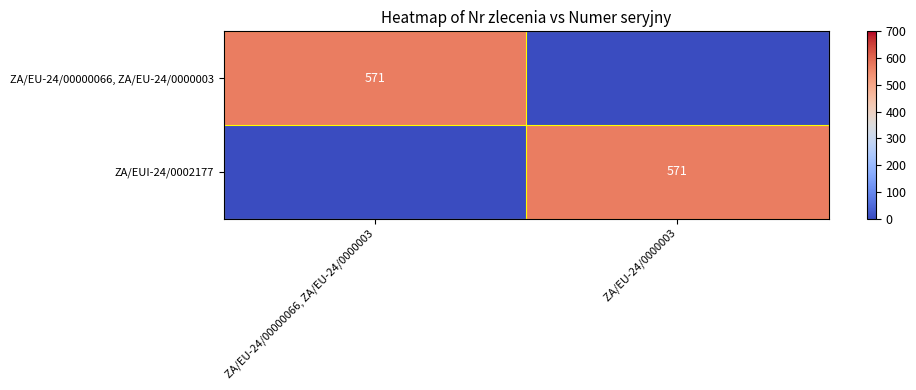

The value of ZA/EU-24/00000066, ZA/EU-24/0000003 at ZA/EU-24/00000066, ZA/EU-24/0000003 is 571. True or false?

True